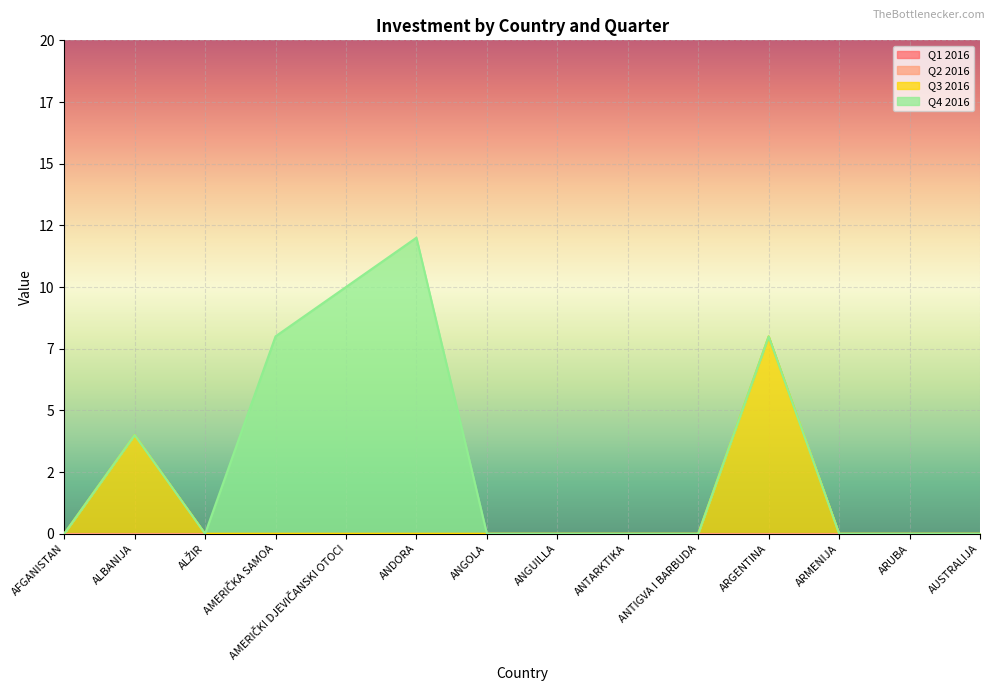

Where is Q1 2016 nearest to the value 0?

AFGANISTAN